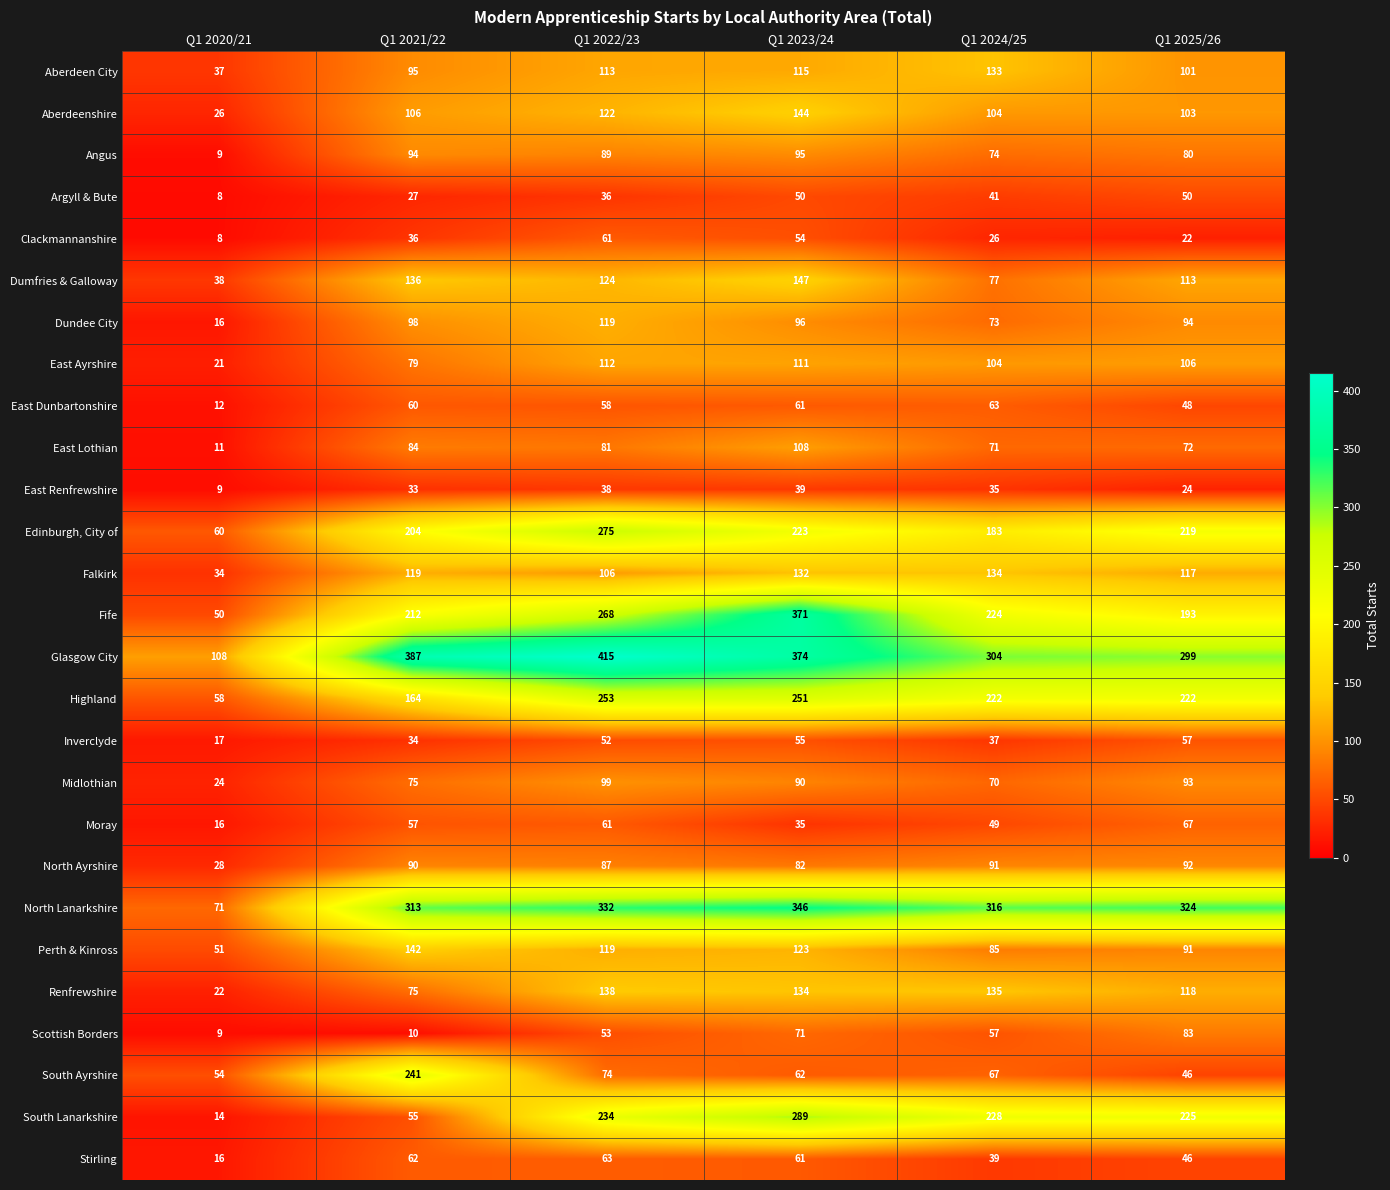

List the labels in order of Aberdeen City value, largest first.

Q1 2024/25, Q1 2023/24, Q1 2022/23, Q1 2025/26, Q1 2021/22, Q1 2020/21